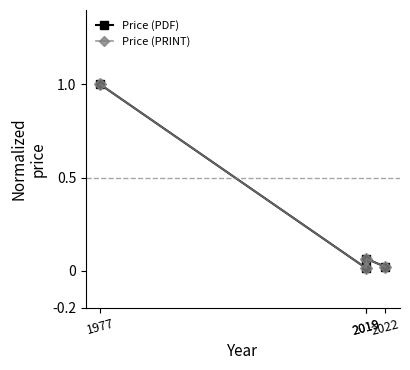

Which series changed the most between 1977 and 2022?

Price (PDF)